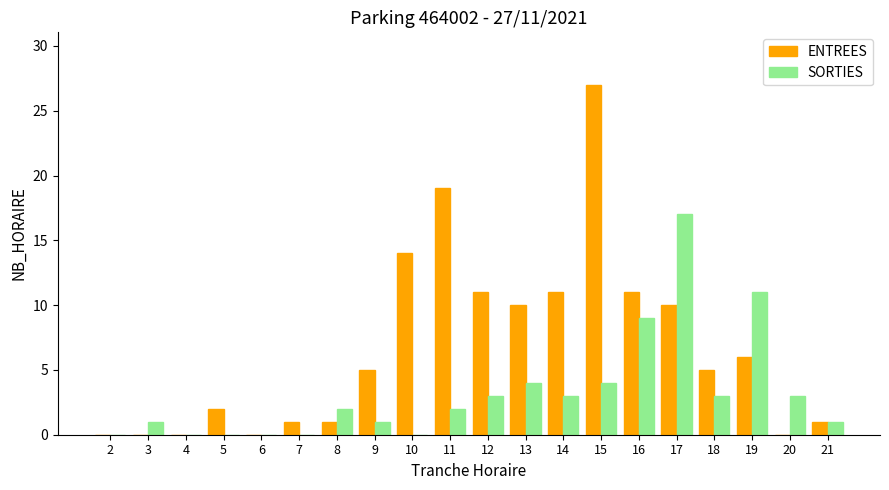

What is the difference between the SORTIES values at 20 and 10?

3